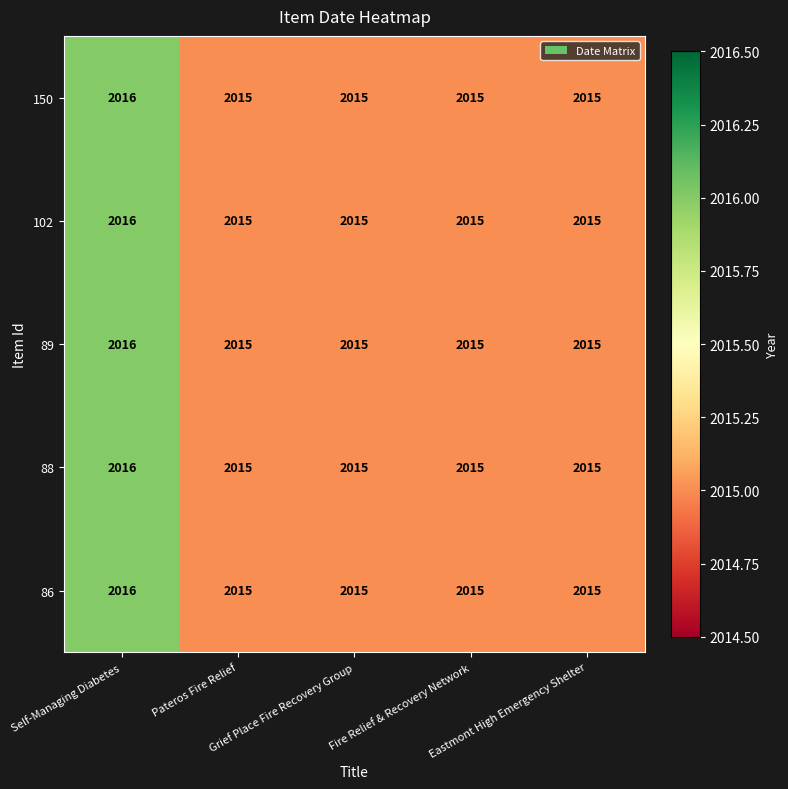

What is the minimum value for 89?

2015